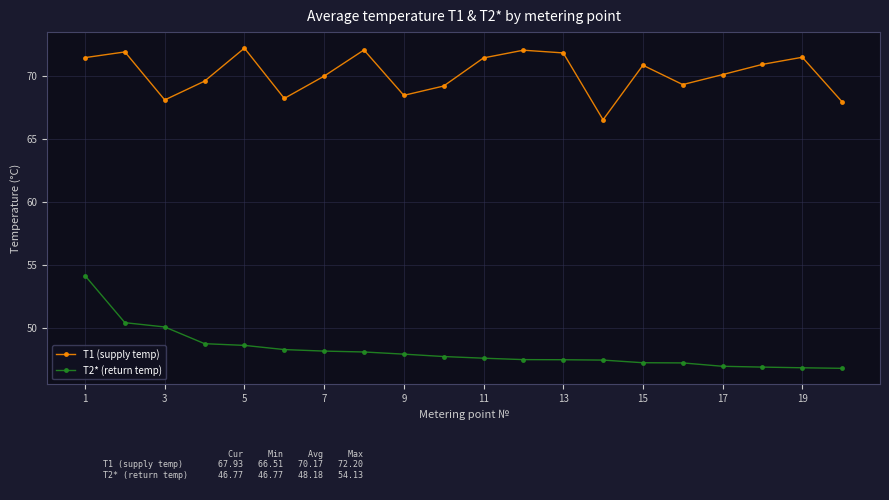

What is the sum of all T1 (supply temp) values?

1403.4